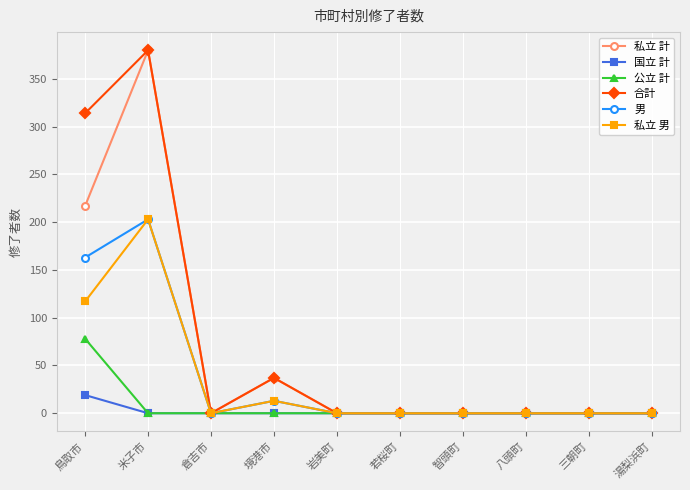

What is the greatest value displayed?

380